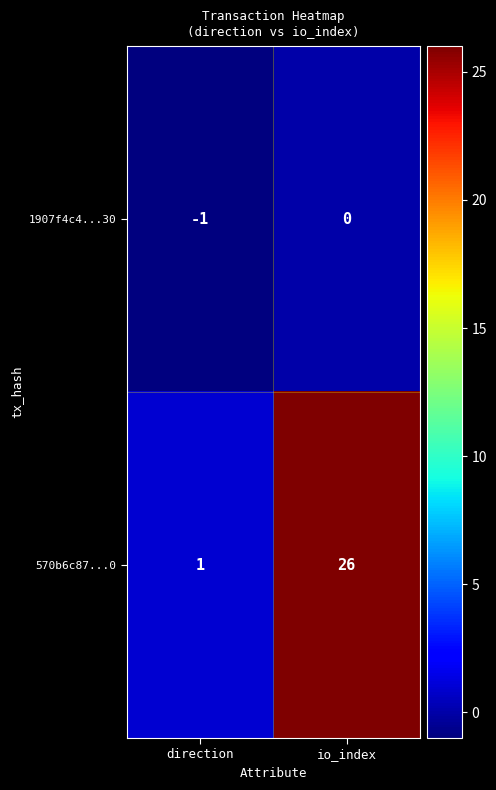

At which category does the chart reach its minimum across all series?

direction